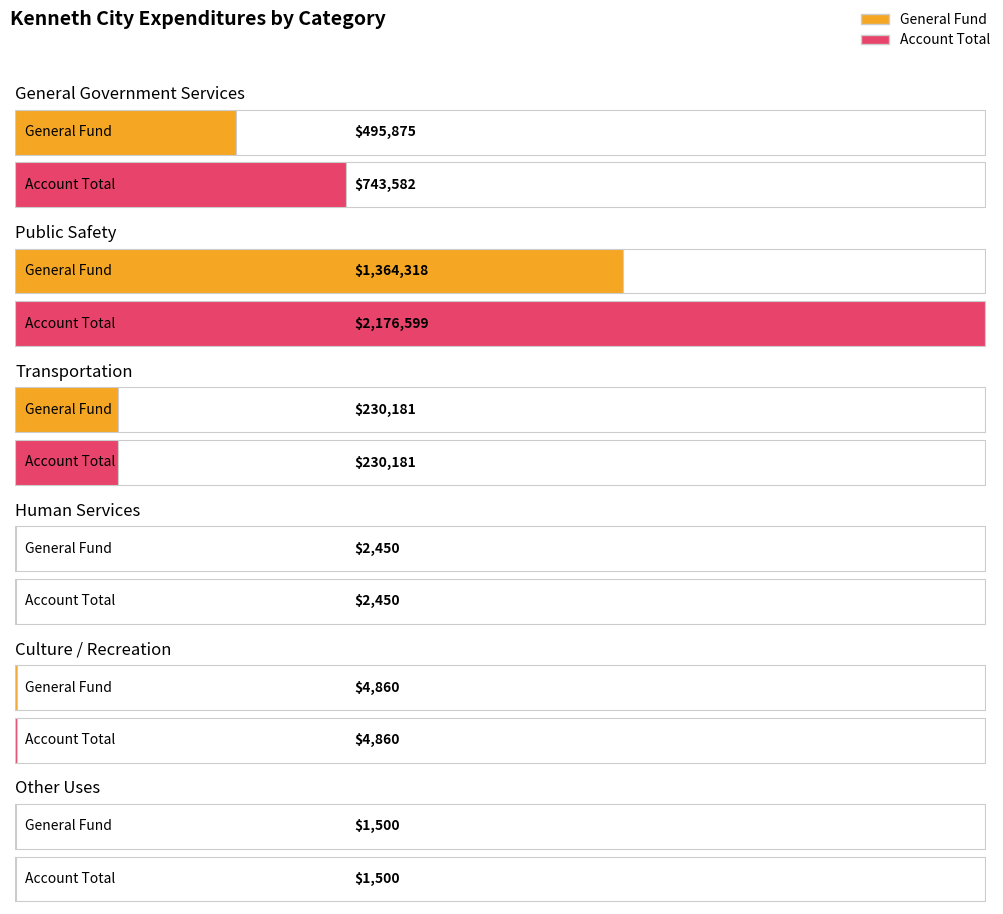

Between Transportation and Human Services, which series saw the biggest shift?

General